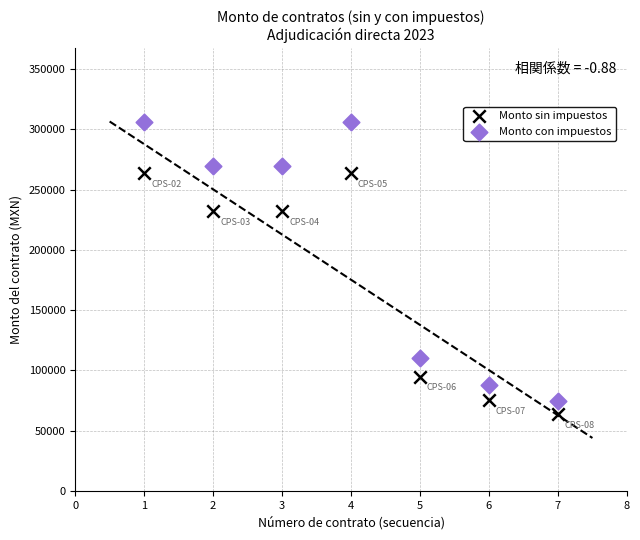

In the Monto sin impuestos series, what Y value is closest to 163941?

232137.9